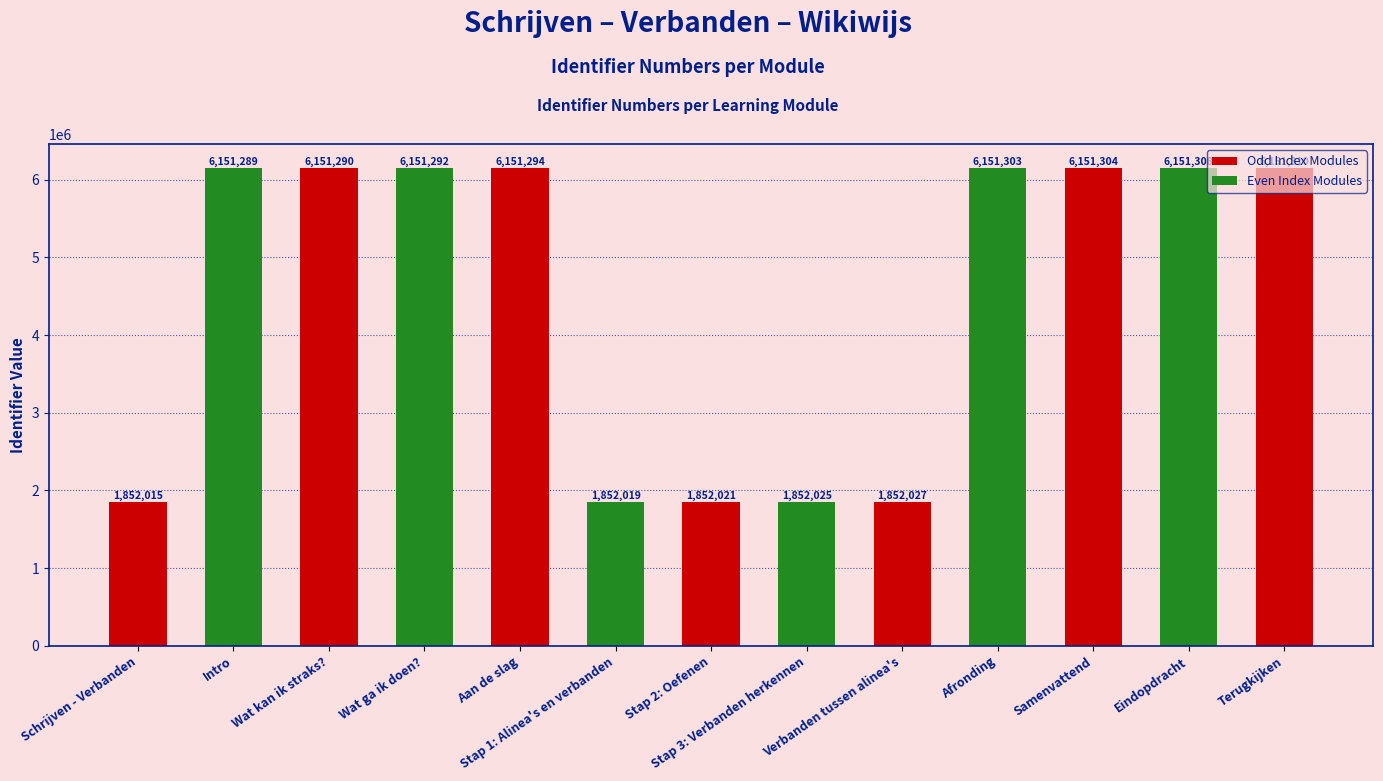

What is the label of the 10th bar from the right?

Wat ga ik doen?